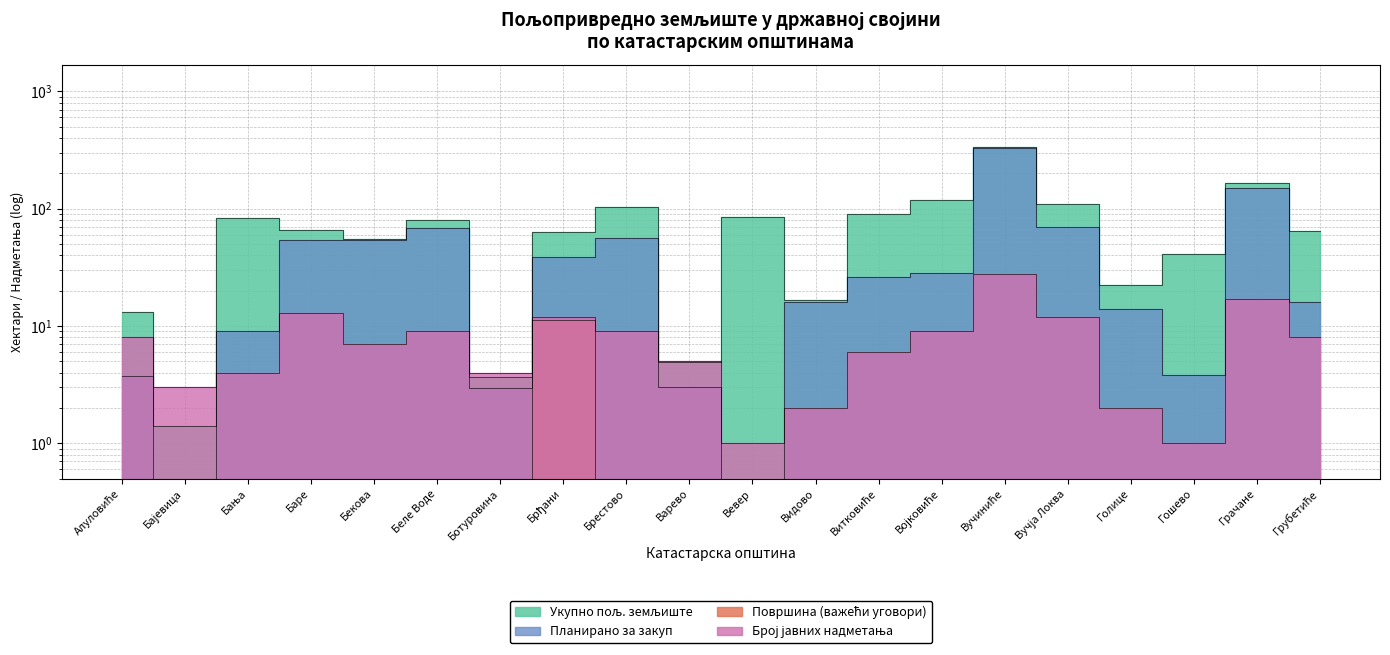

In Број јавних надметања, how many points are lower than both neighbors (excluding endpoints)?

5